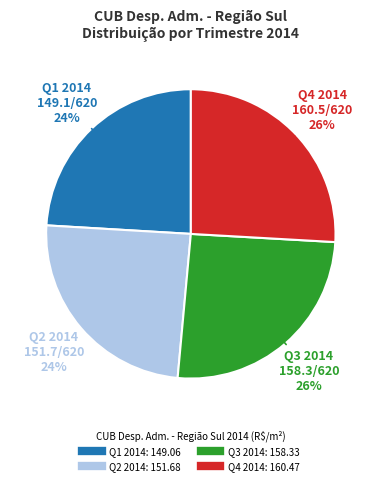

Is there a majority slice in this chart?

No